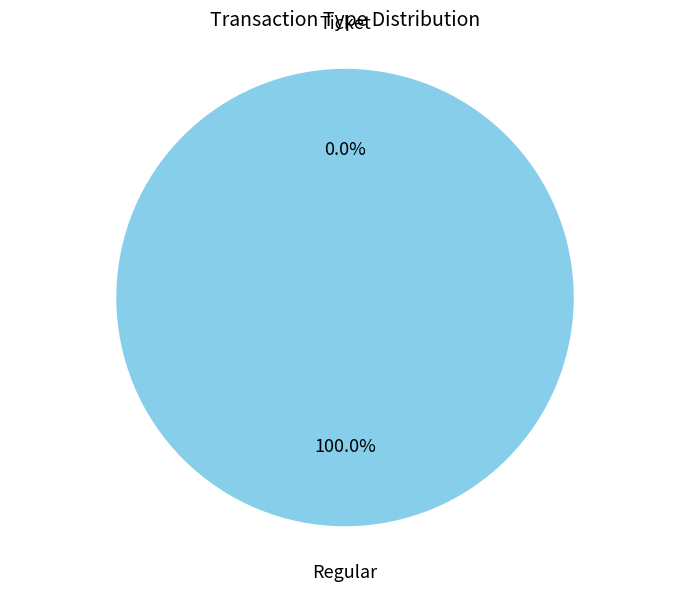

What is the majority slice?

Regular